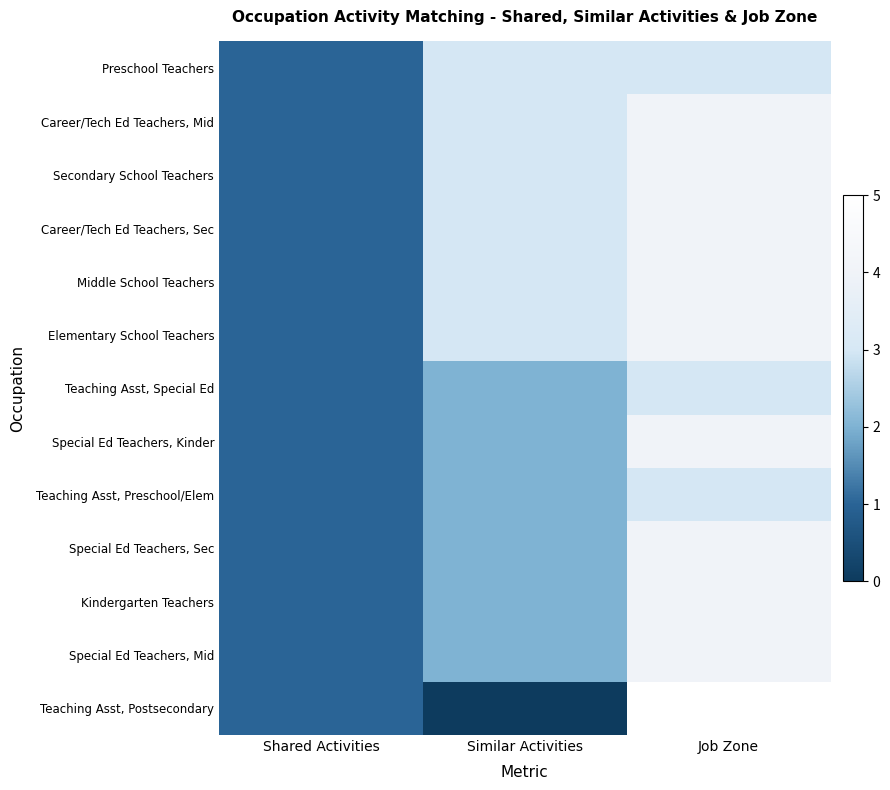

Which series has the largest total across all categories?

Career/Tech Ed Teachers, Mid